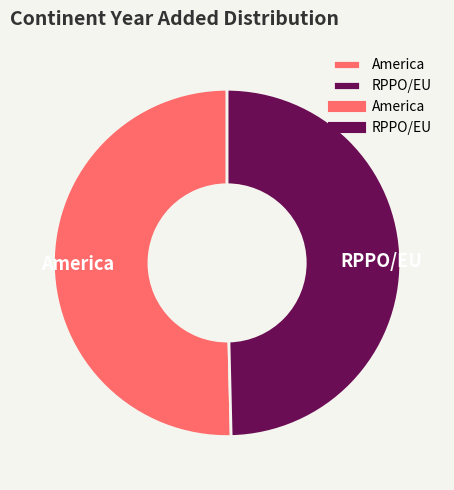

What is the majority slice?

America